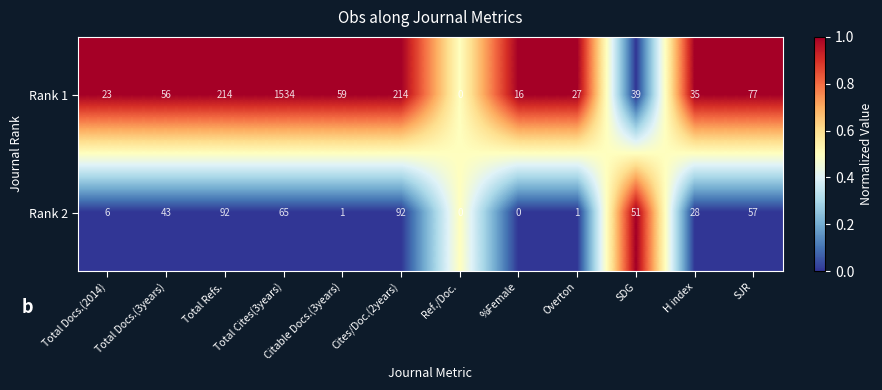

Which series has the largest total across all categories?

Rank 1